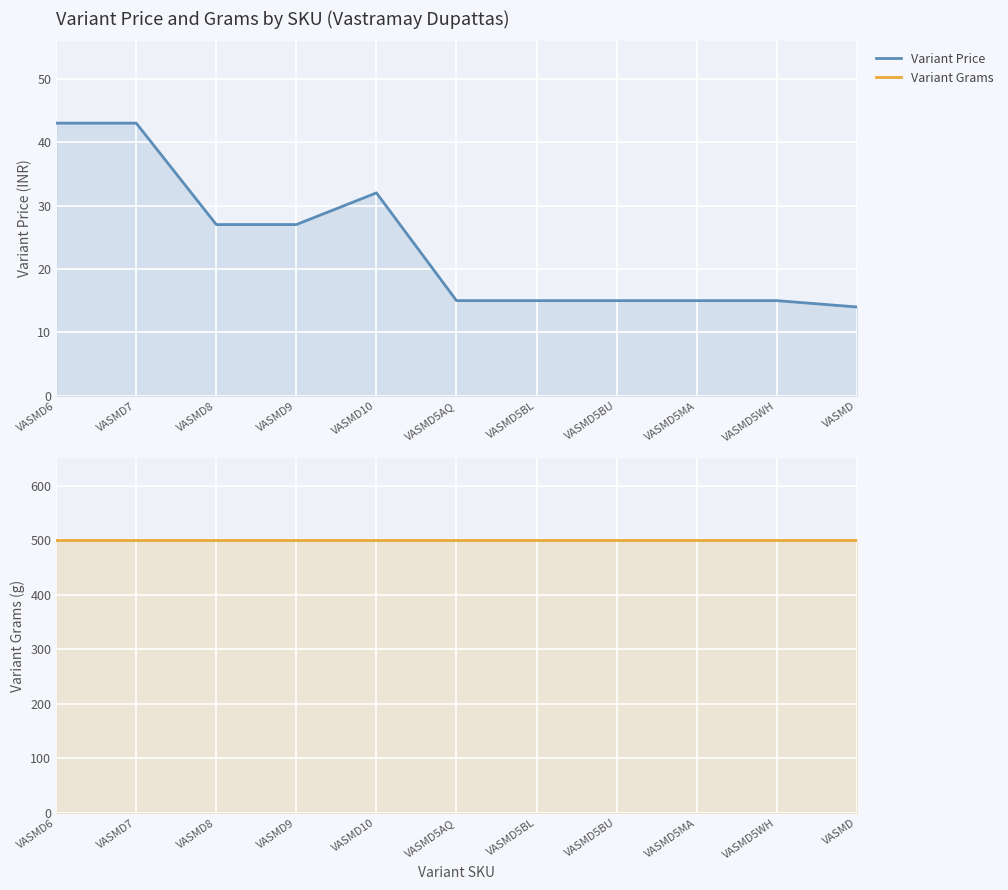

What is the sum of the Variant Price values at VASMD7 and VASMD5BU?

58